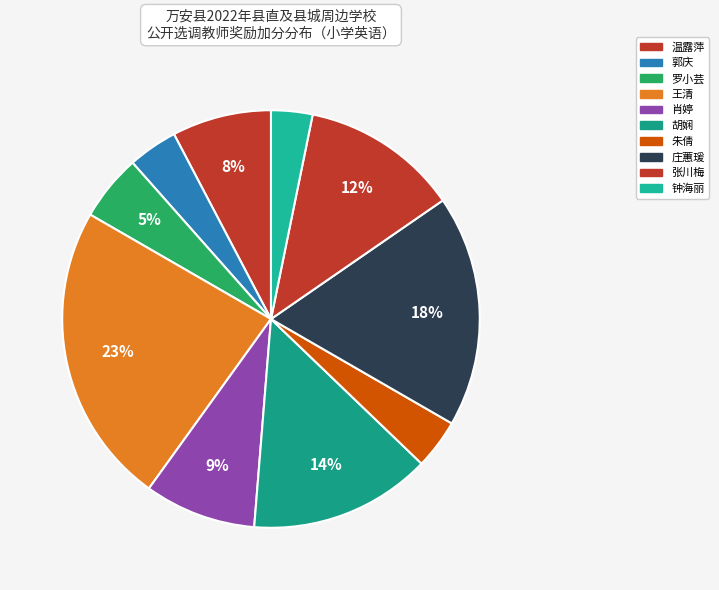

Which slice is the largest?

王清